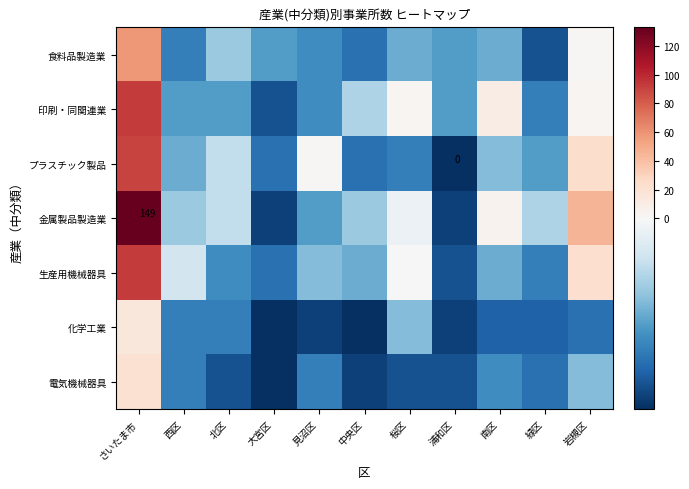

What is the approximate value of 食料品製造業 at 西区?

-10.9